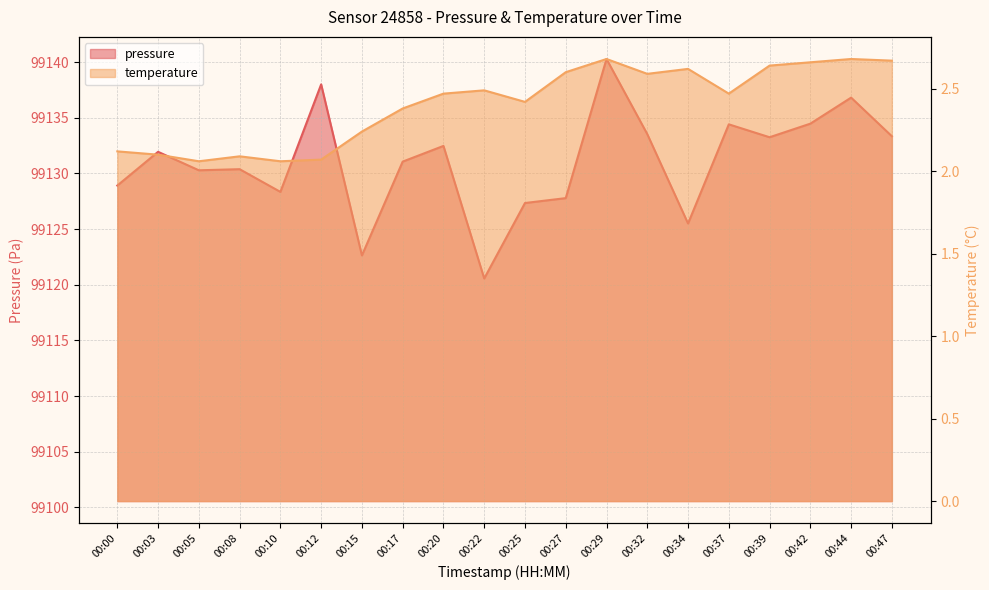

Which category has the highest value across all series?

00:29